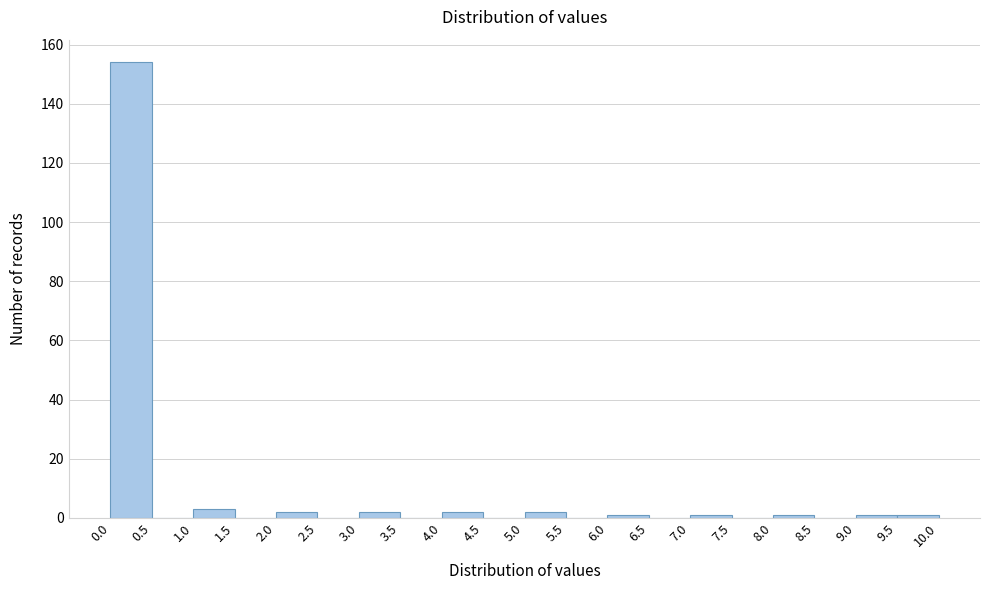

Which range on the x-axis has the tallest bar?

0.0 to 0.5